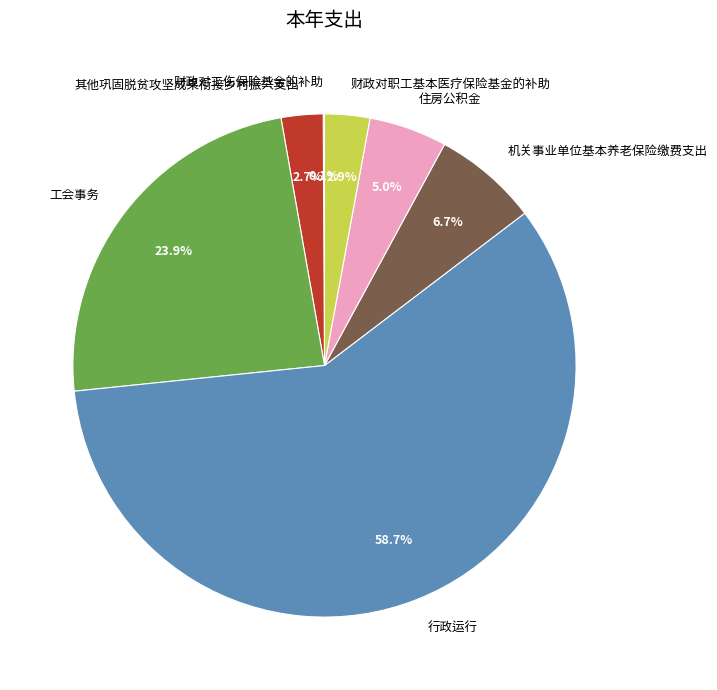

What percentage do 其他巩固脱贫攻坚成果衔接乡村振兴支出 and 住房公积金 together represent?

7.7%